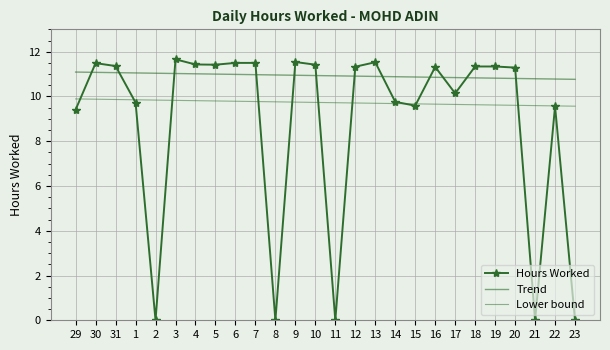

At which label does Lower bound reach its minimum?

23